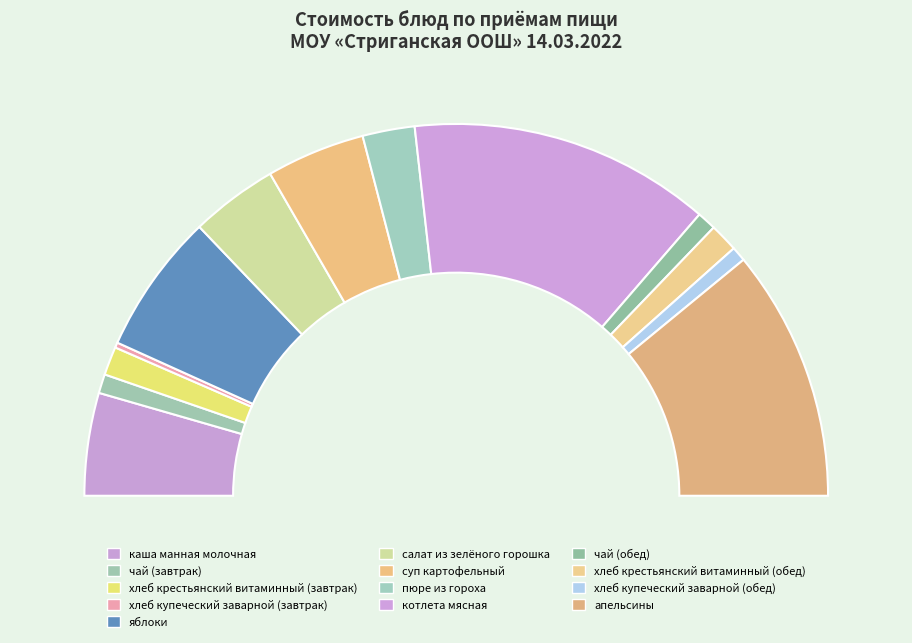

Rank the categories by value from highest to lowest.

котлета мясная, апельсины, яблоки, каша манная молочная, суп картофельный, салат из зелёного горошка, пюре из гороха, хлеб крестьянский витаминный (завтрак), хлеб крестьянский витаминный (обед), чай (завтрак), чай (обед), хлеб купеческий заварной (обед), хлеб купеческий заварной (завтрак)